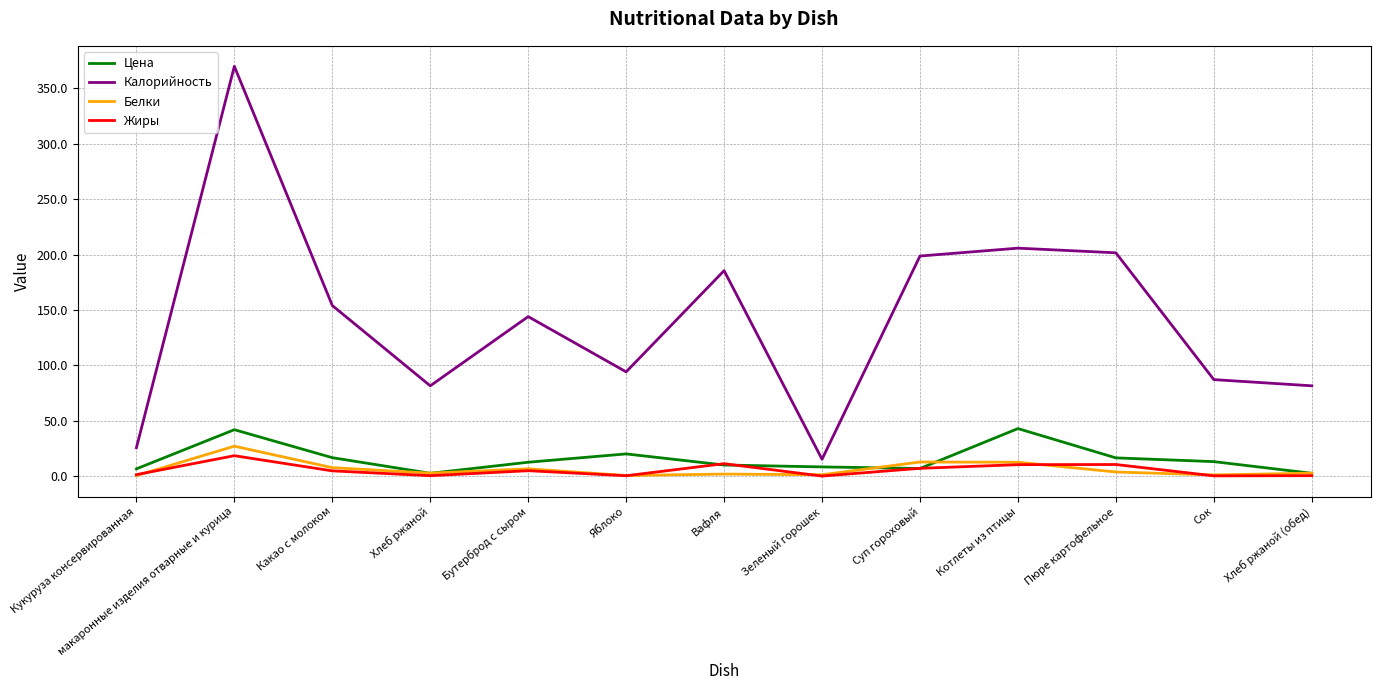

What is the difference between the maximum and second lowest values in the Жиры series?

18.2